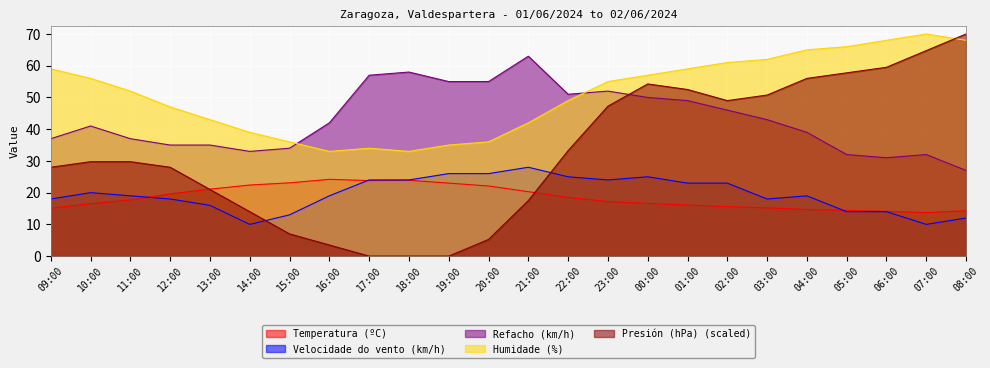

What is the value of the Refacho (km/h) point at the 10th from the left?

58.0